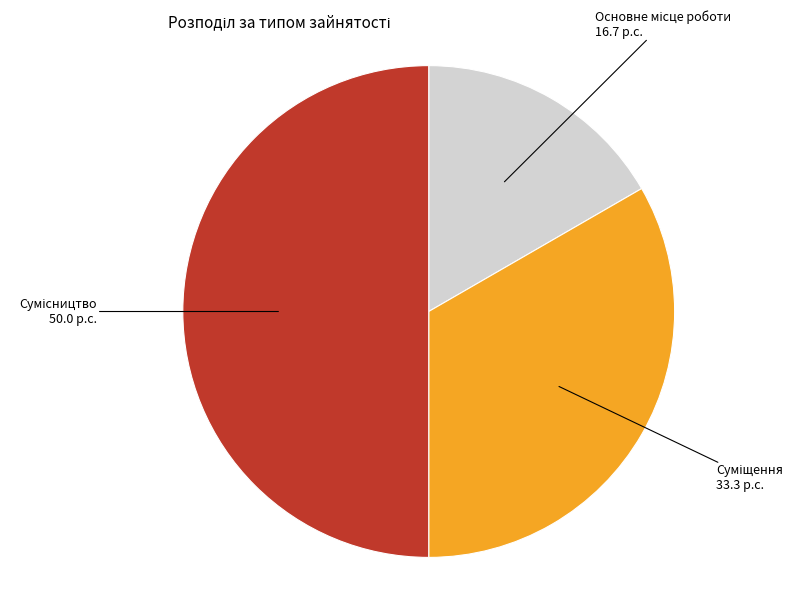

How many segments does this pie chart have?

3